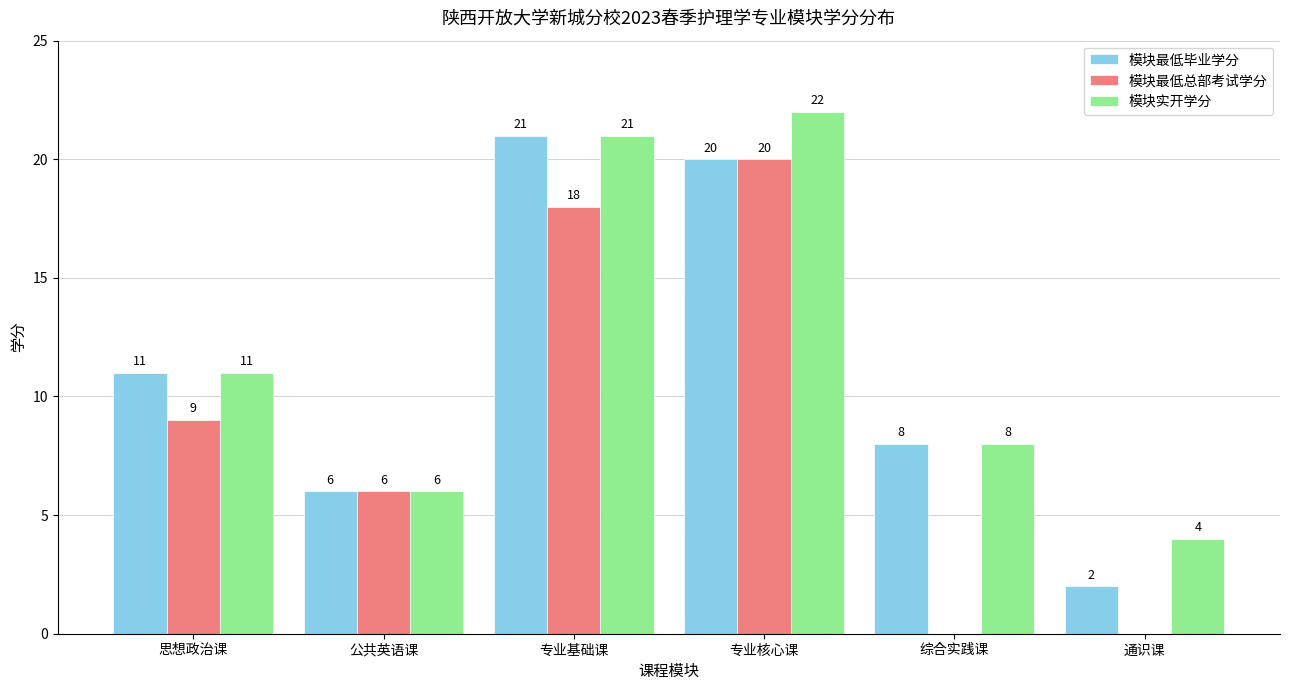

Which category has the highest value across all series?

专业核心课